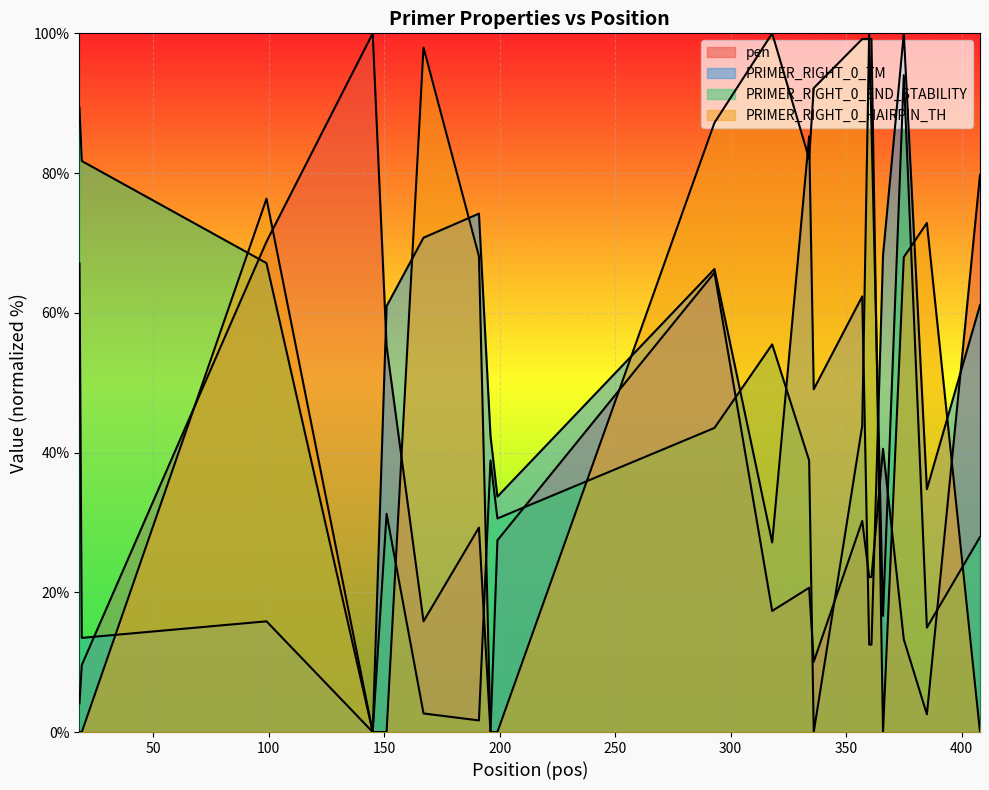

At which category is the sum across all series the highest?

375